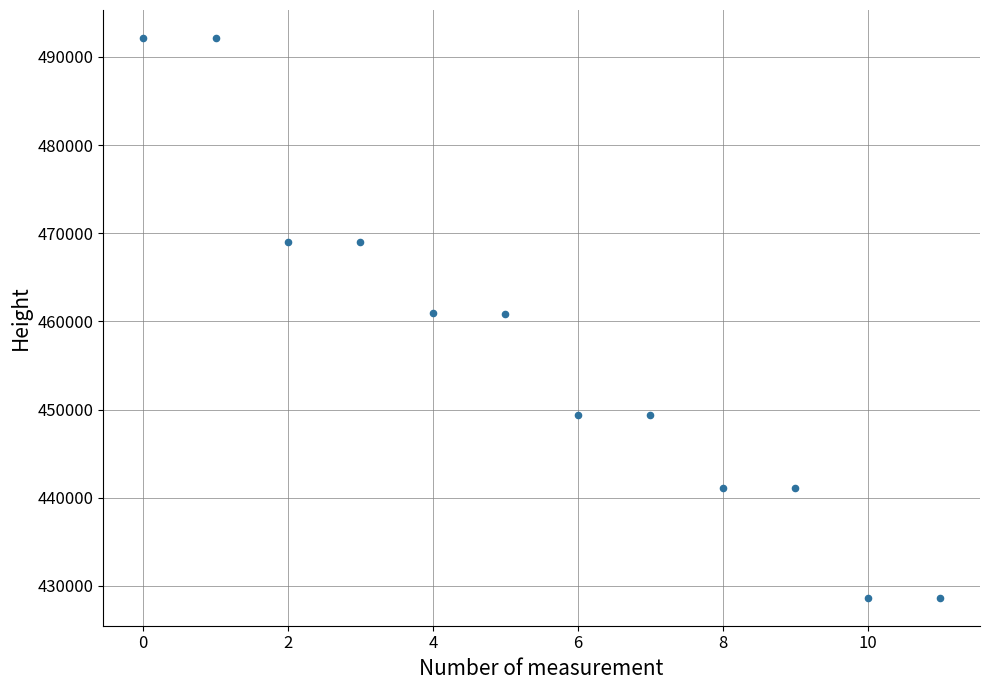

What is the average Y value?

456881